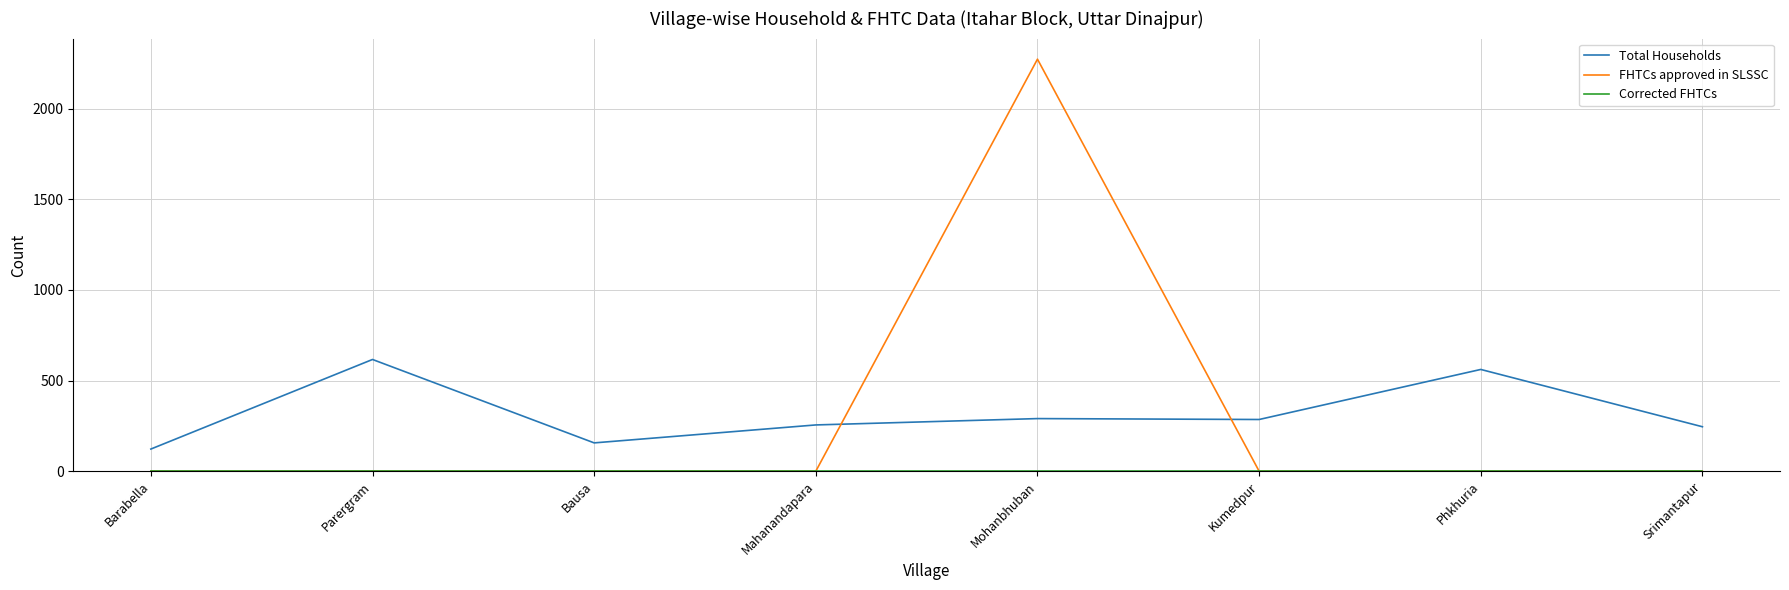

What value does the Total Households series have at Srimantapur?

245